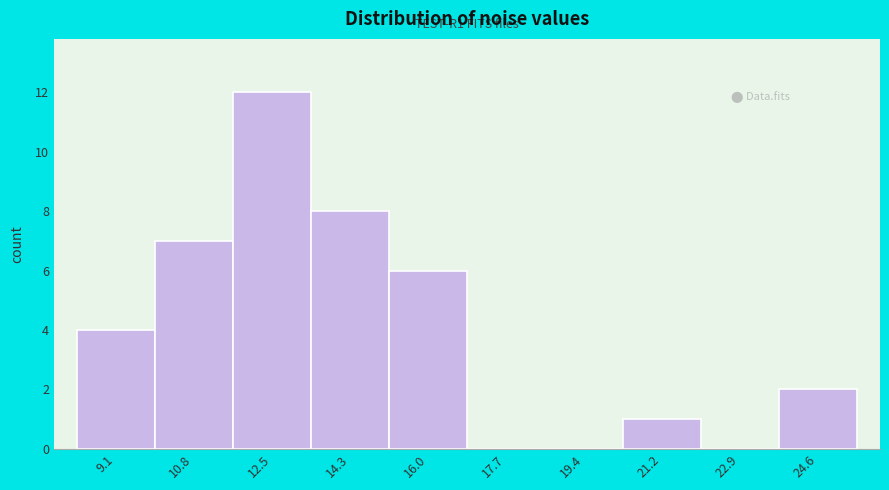

Reading right to left, list all the values displayed in this chart.

24.6=2	22.9=0	21.2=1	19.4=0	17.7=0	16.0=6	14.3=8	12.5=12	10.8=7	9.1=4